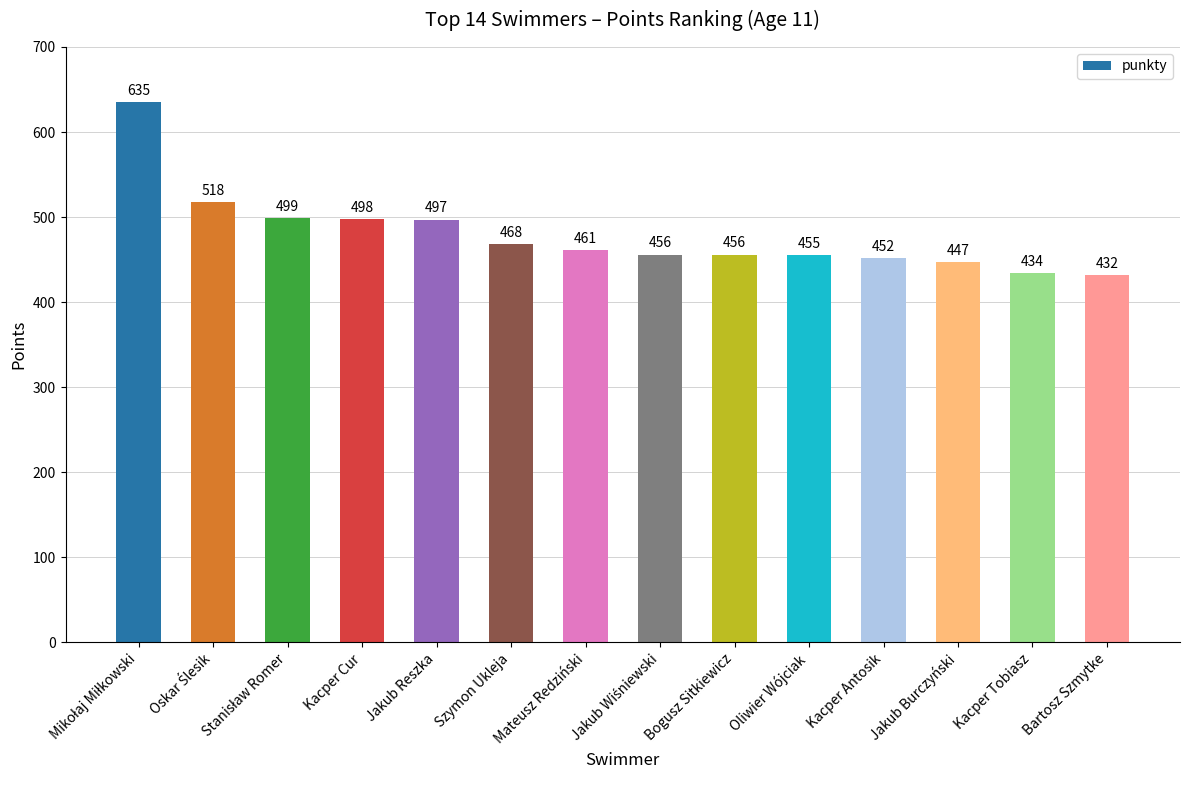

What is the smallest value displayed?

432